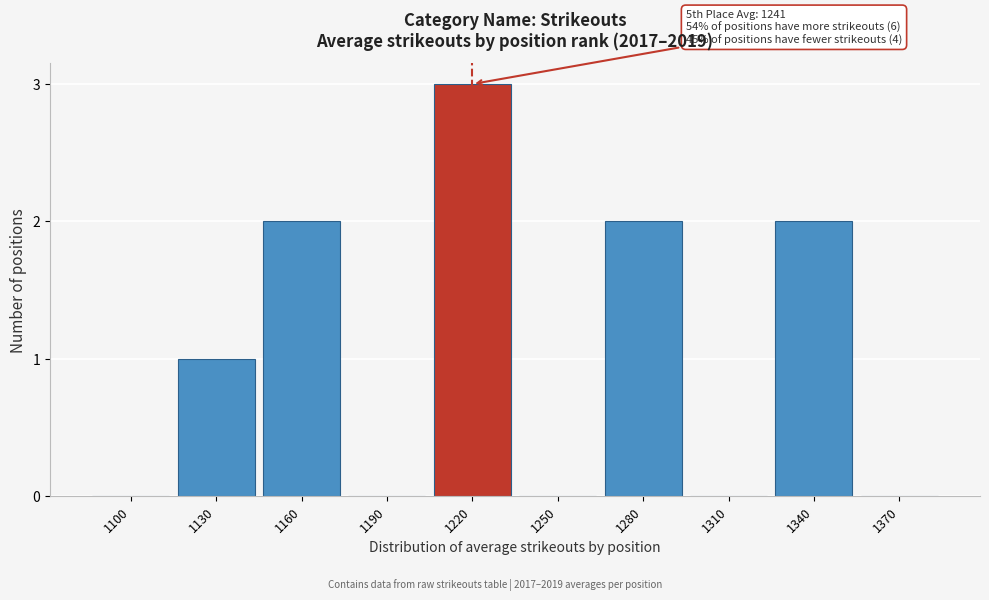

Reading left to right, transcribe all the data shown in this chart.

1100=0	1130=1	1160=2	1190=0	1220=3	1250=0	1280=2	1310=0	1340=2	1370=0